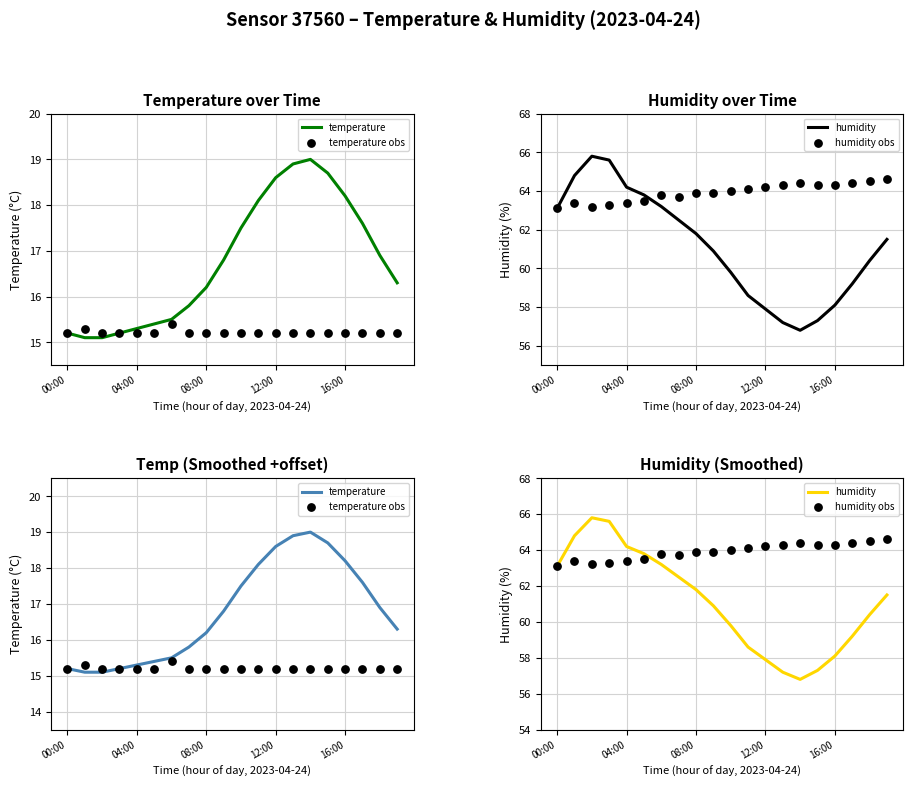

Which series has the widest spread of Y values?

humidity